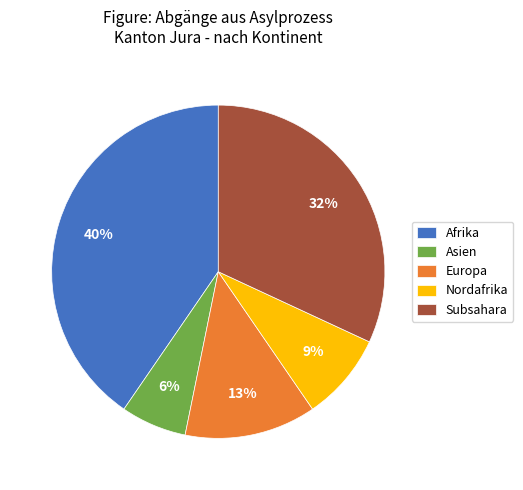

To the nearest percent, what portion does Nordafrika represent?

9%